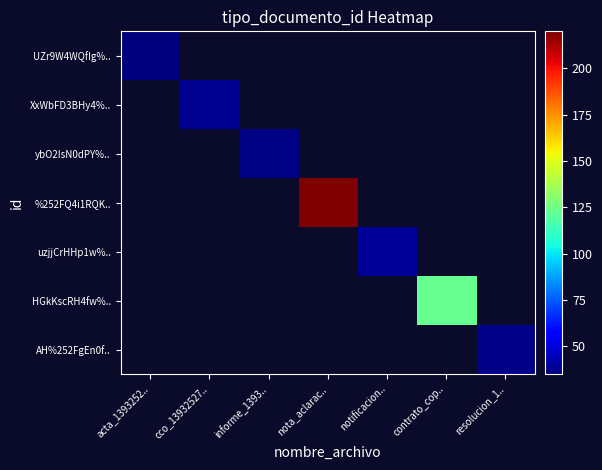

Between nota_aclarac.. and acta_1393252.., which is larger?

acta_1393252..